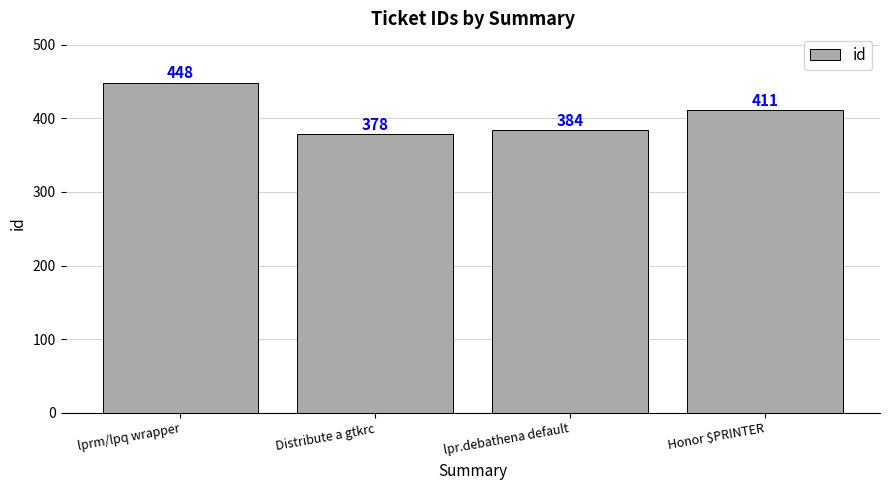

List the labels in order of value, smallest first.

Distribute a gtkrc, lpr.debathena default, Honor $PRINTER, lprm/lpq wrapper